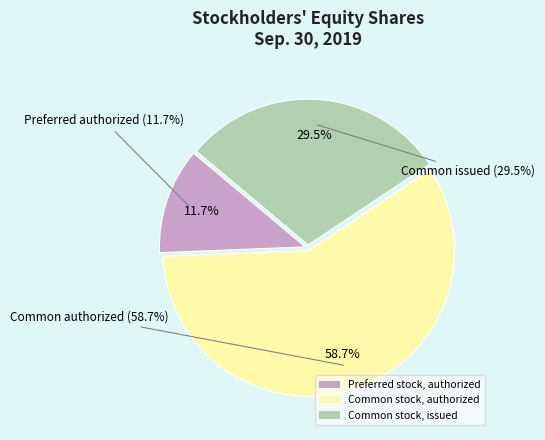

What is the largest slice in the pie chart?

Common stock, authorized (in shares)